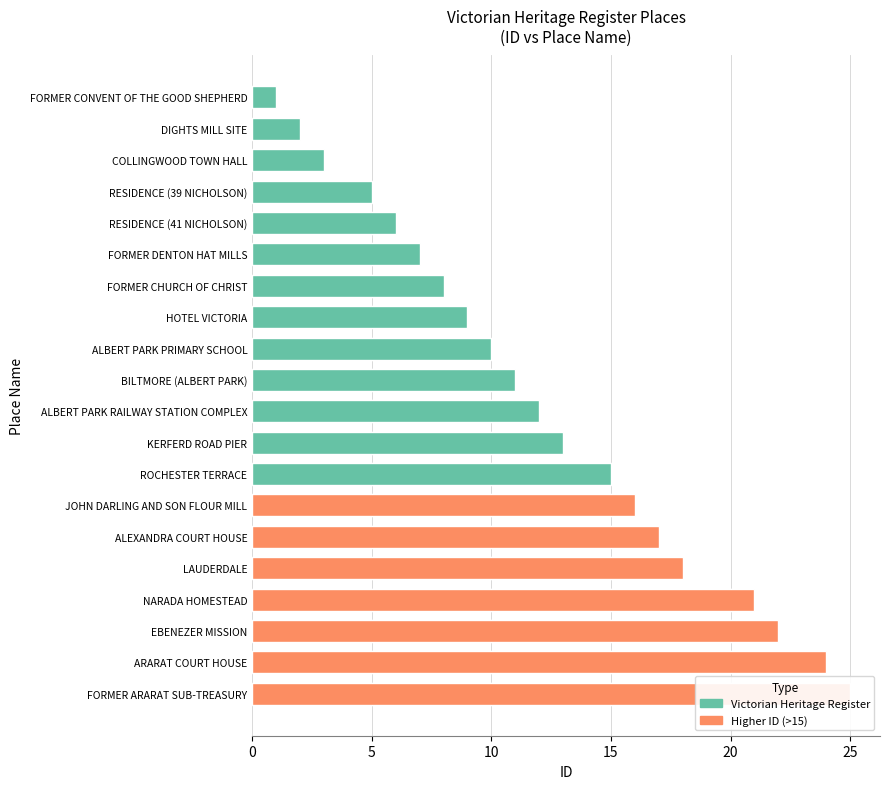

Which has a higher value, FORMER DENTON HAT MILLS or HOTEL VICTORIA?

HOTEL VICTORIA